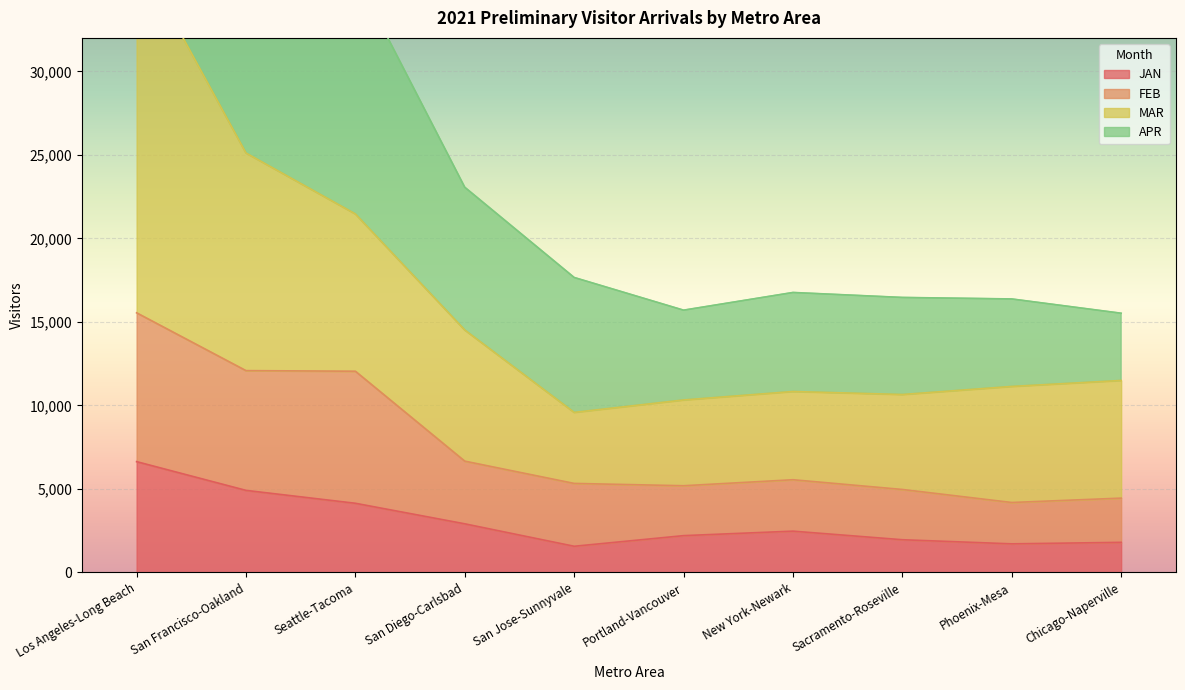

At Seattle-Tacoma, list the series in order from largest to smallest.

APR, MAR, FEB, JAN